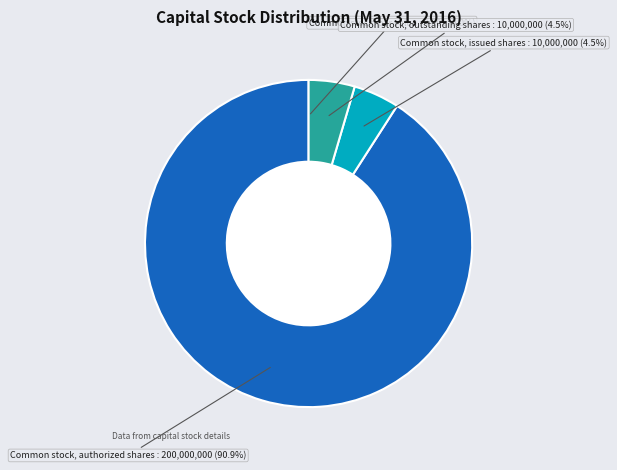

Is there any slice that represents more than half of the pie?

Yes